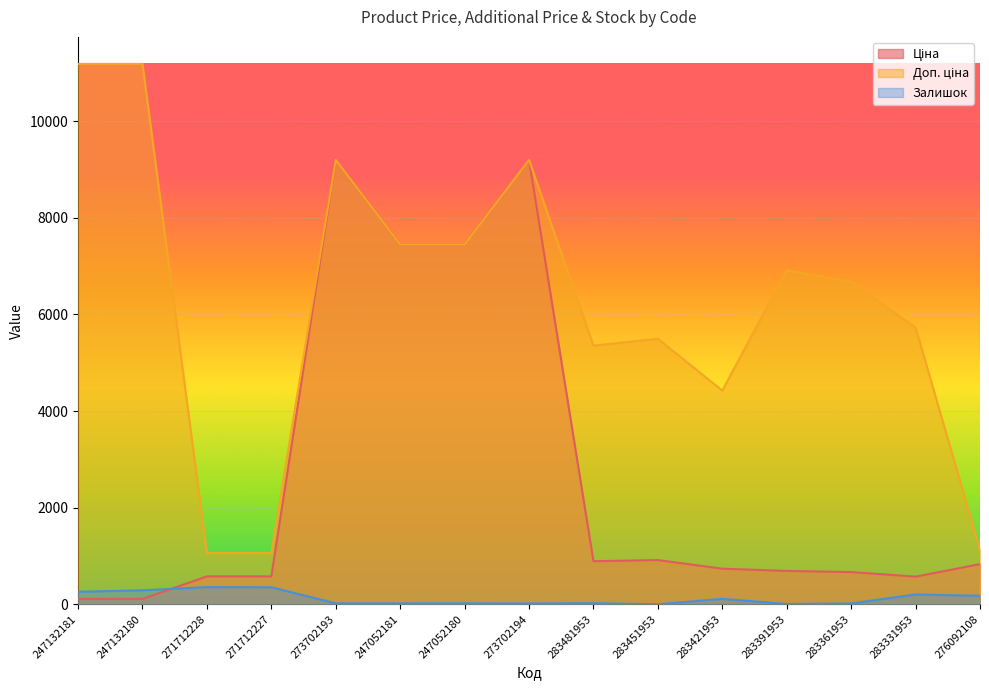

Where does the Доп. ціна series first go above 6673?

247132181